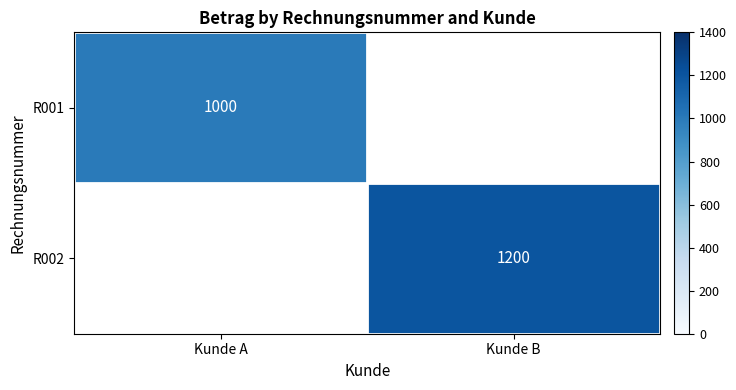

How many categories are shown in the chart?

2